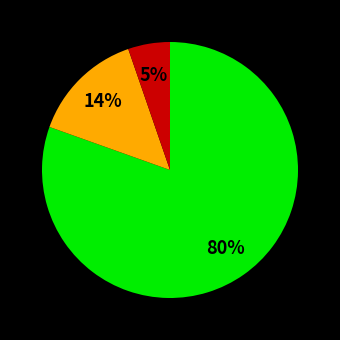

Is there a majority slice in this chart?

Yes